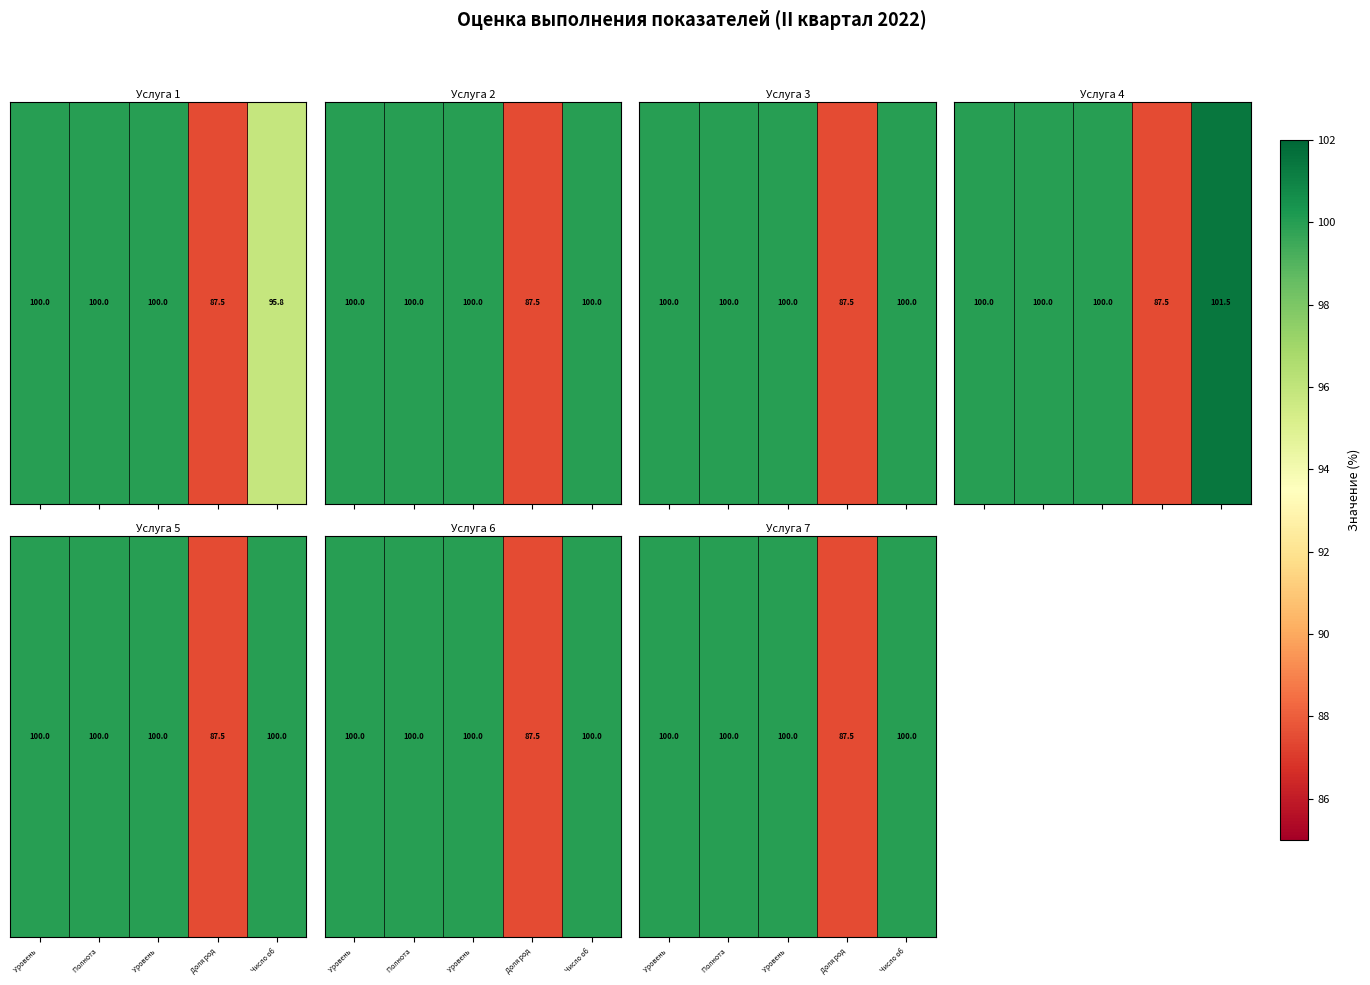

Where is the data nearest to the value 93?

Доля род